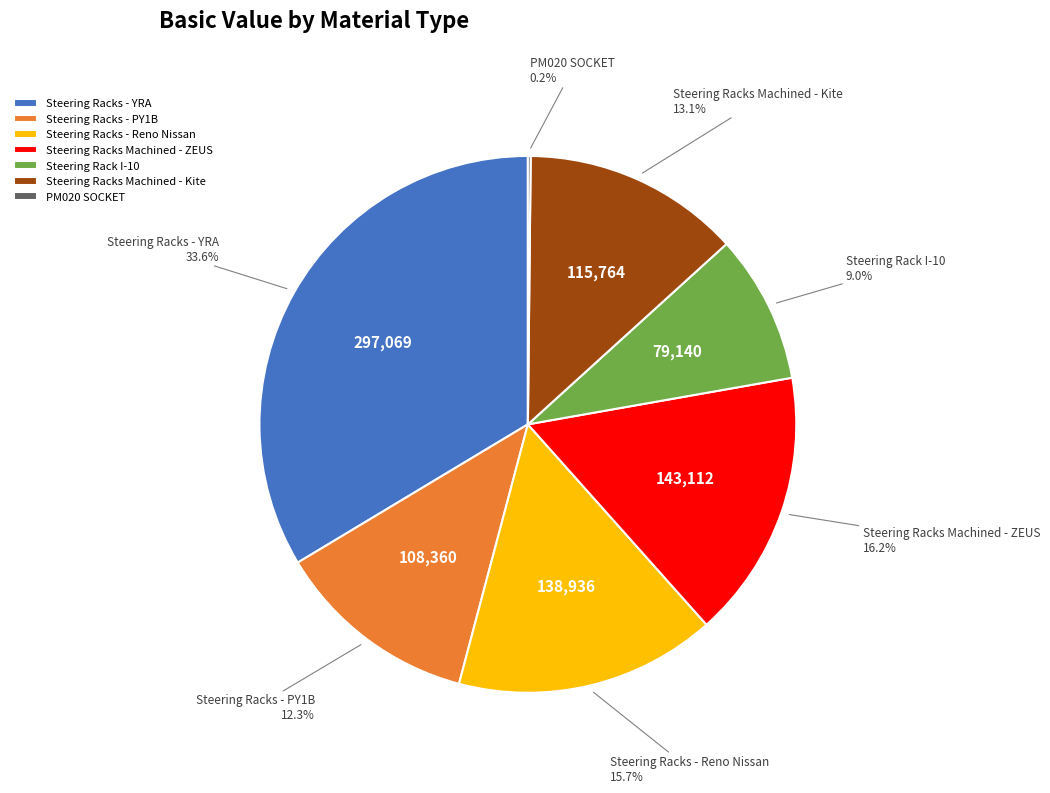

Is there a majority slice in this chart?

No